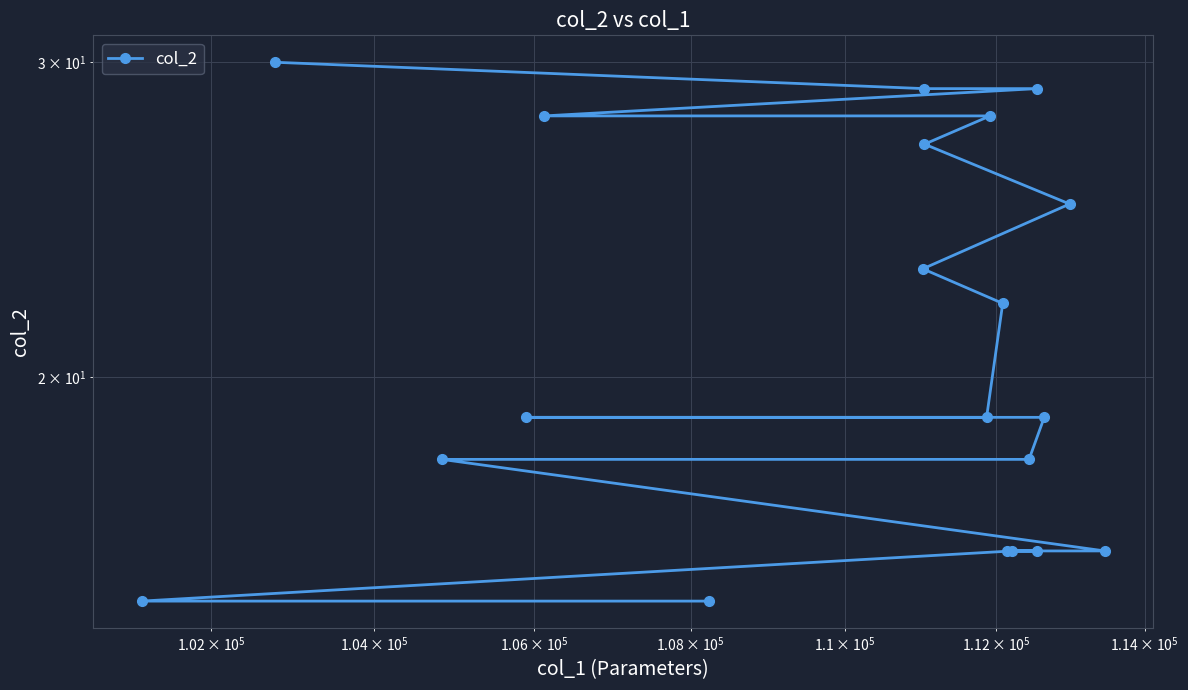

Reading right to left, what are all the values shown in this chart?

15	15	16	16	16	16	18	18	19	19	19	22	23	25	27	28	28	29	29	30